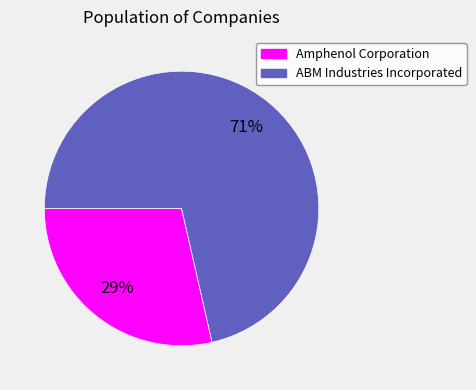

What is the majority slice?

ABM Industries Incorporated